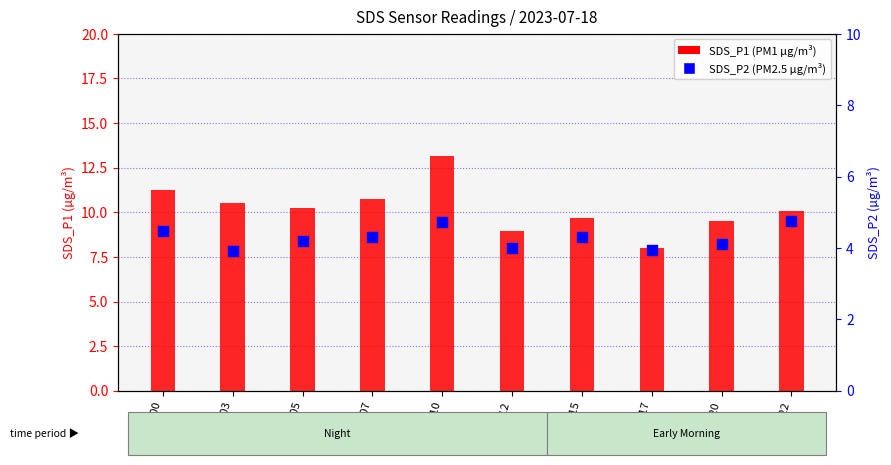

Which series contains the highest Y value?

SDS_P1 (PM1)